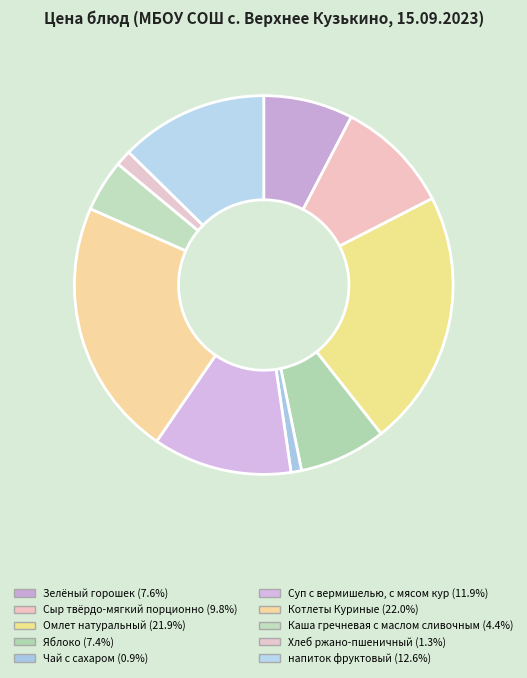

The Каша гречневая с маслом сливочным slice represents 13% of the pie. True or false?

False